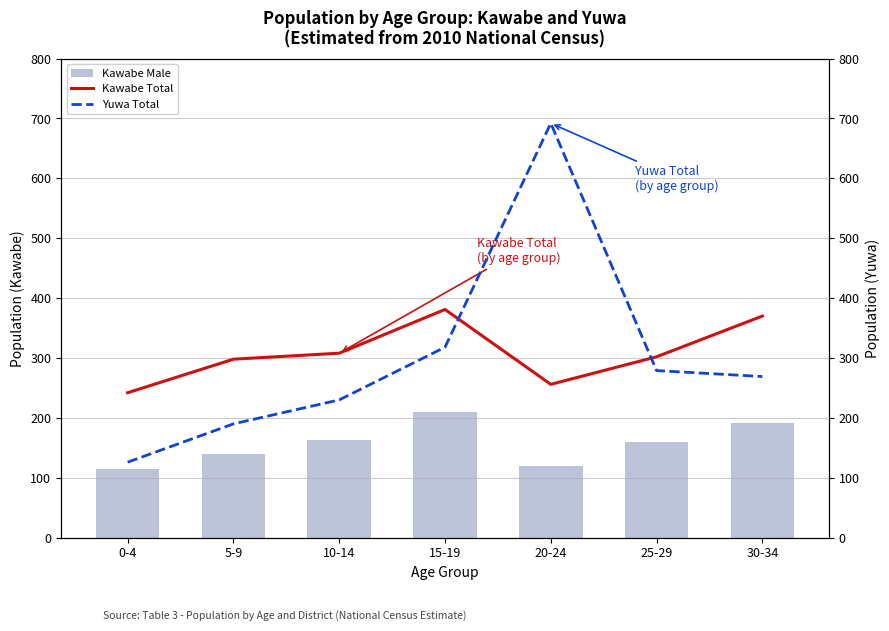

Rank the series at 0-4 from highest to lowest value.

Kawabe Total, Yuwa Total, Kawabe Male